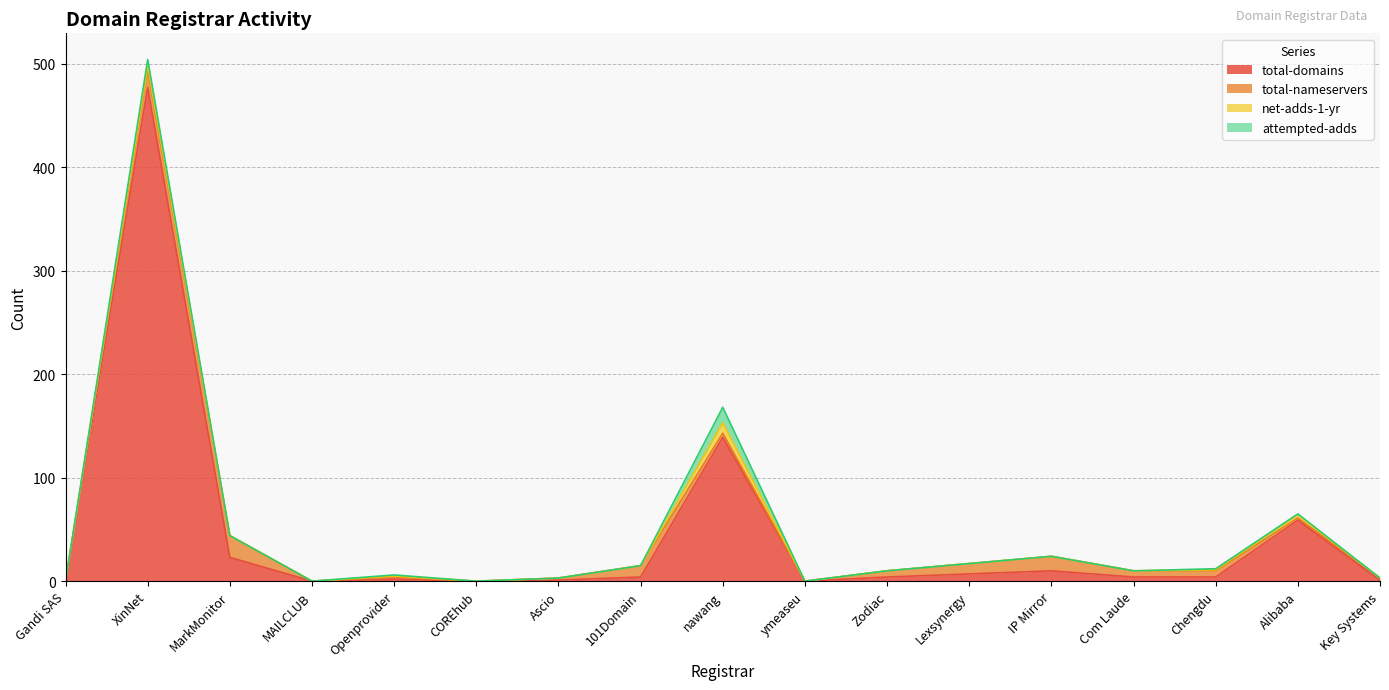

The net-adds-1-yr series shows 0 at Ascio. True or false?

True